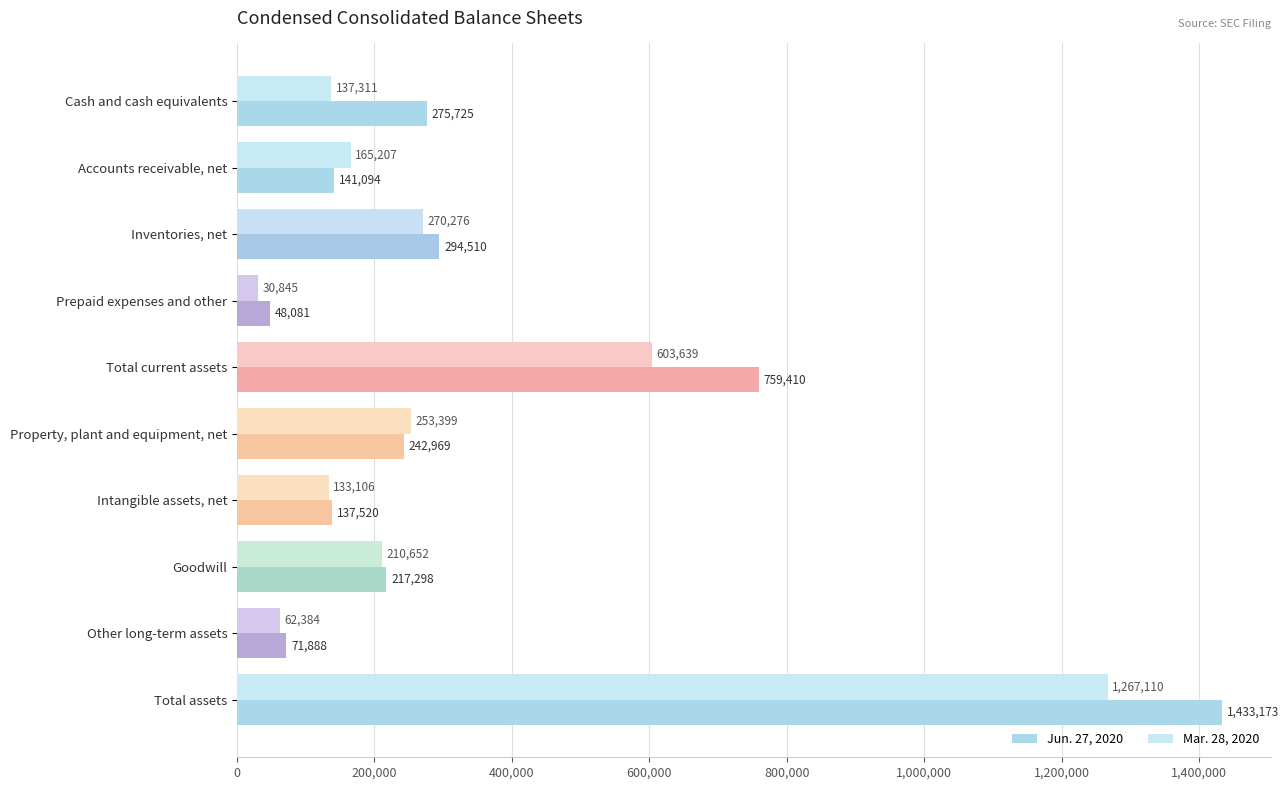

How many distinct data groups are displayed?

2